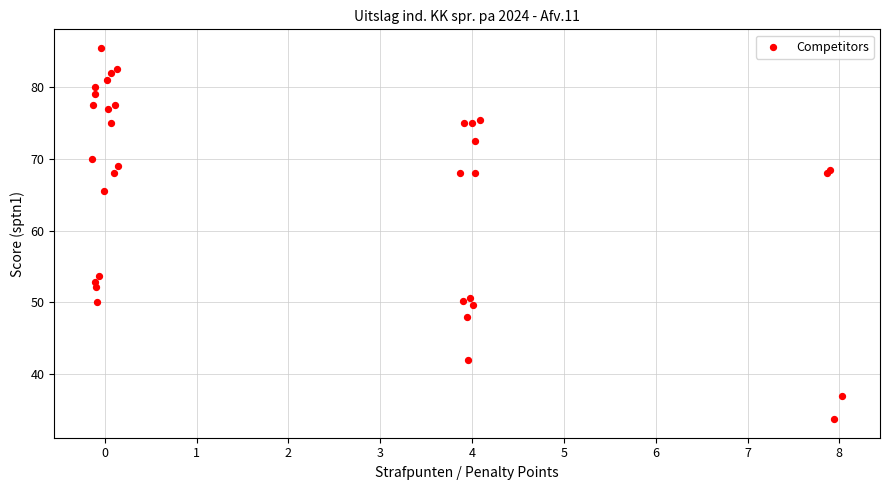

What Y value in the scatter plot is closest to 59?

53.7